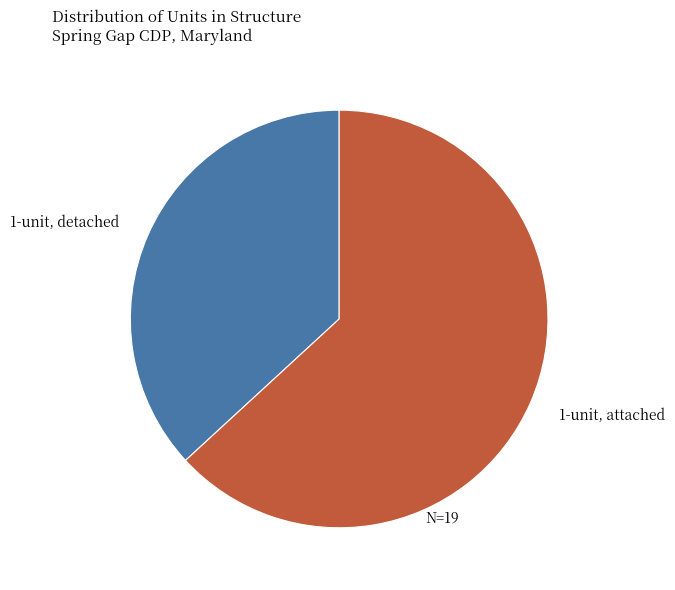

How many segments does this pie chart have?

2